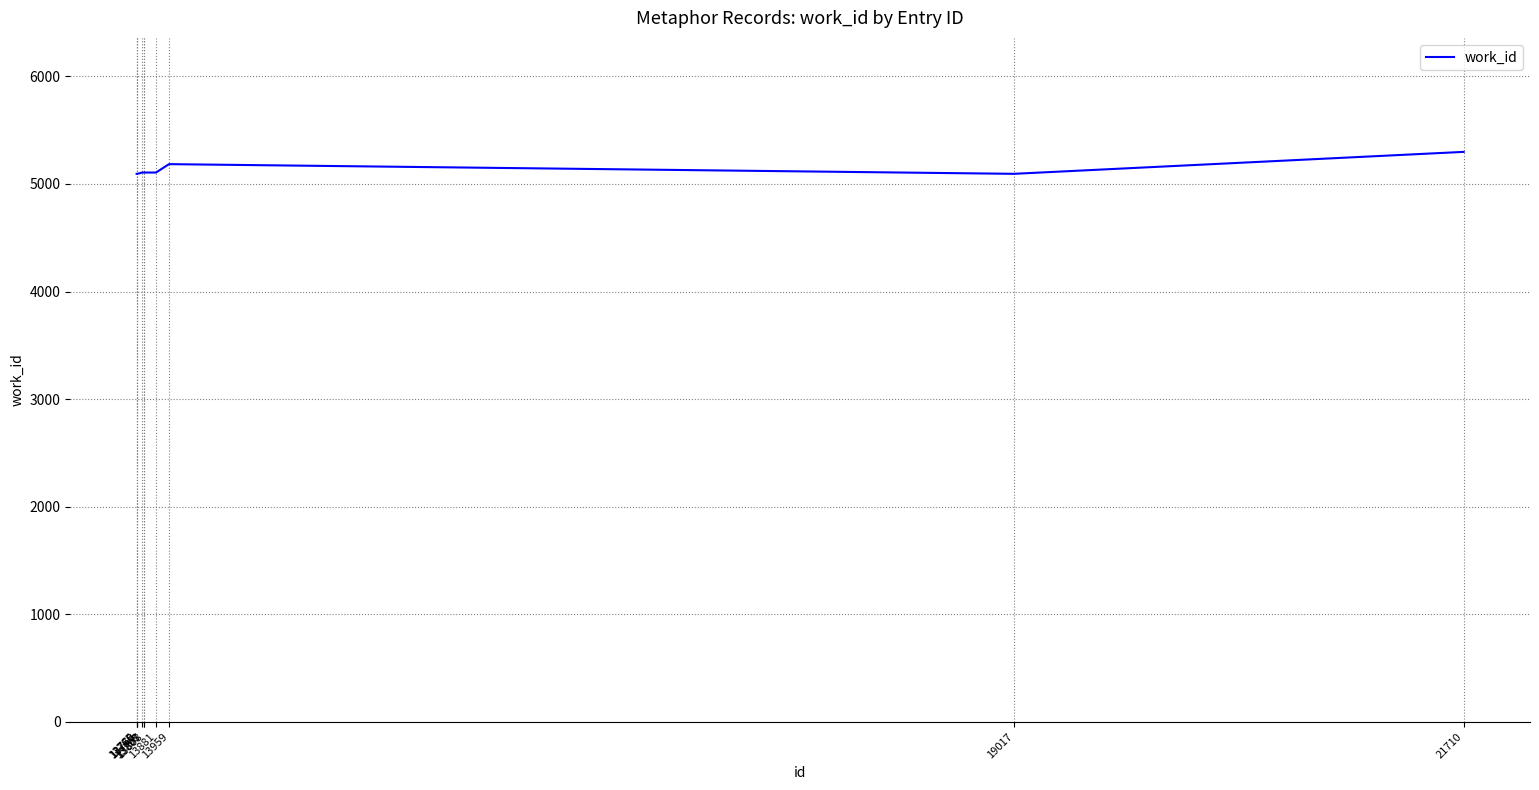

The chart shows a value of 2397 at 13881. True or false?

False